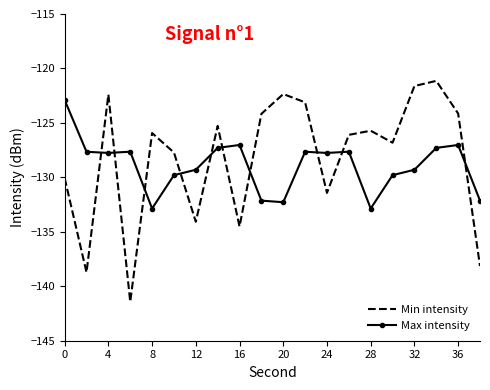

Which series has the widest spread of values?

Min intensity